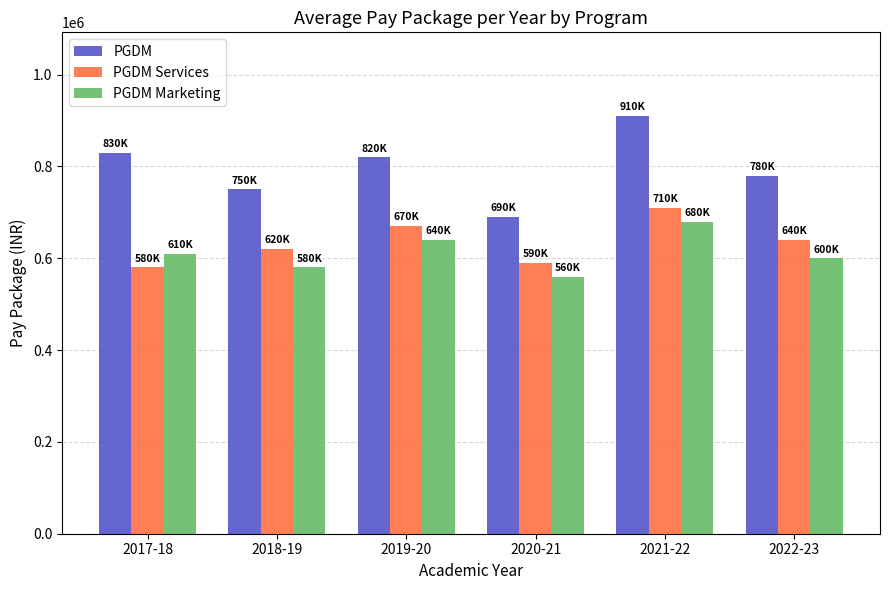

Between 2018-19 and 2020-21, which series saw the biggest shift?

PGDM